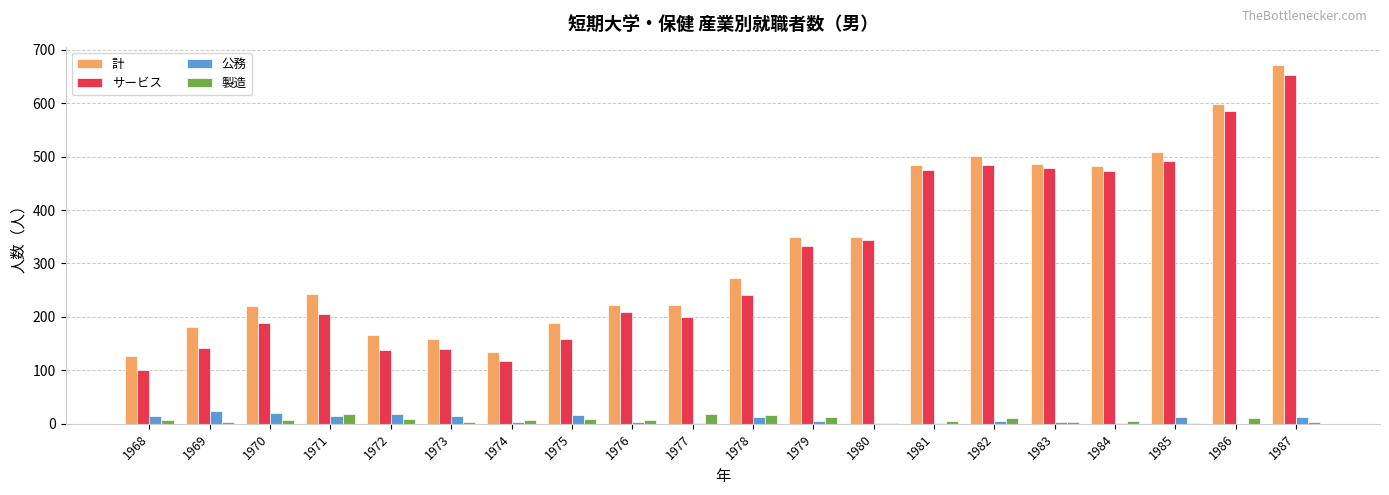

At which category is the sum across all series the highest?

1987